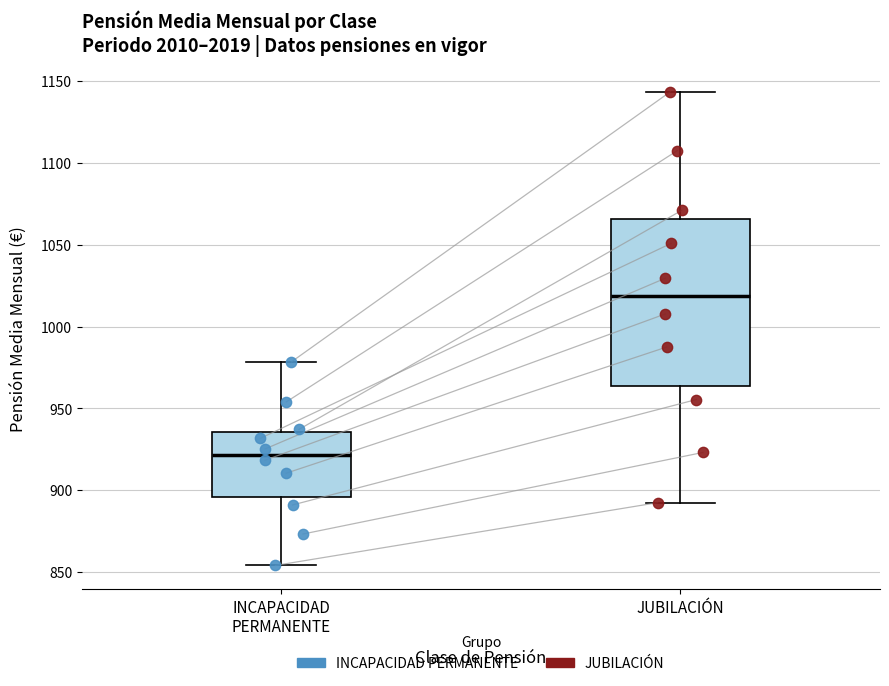

Where is the lower edge of the box for INCAPACIDAD PERMANENTE on the y-axis? The values are not printed on the chart, so give them approximately, as read against the axis.

895